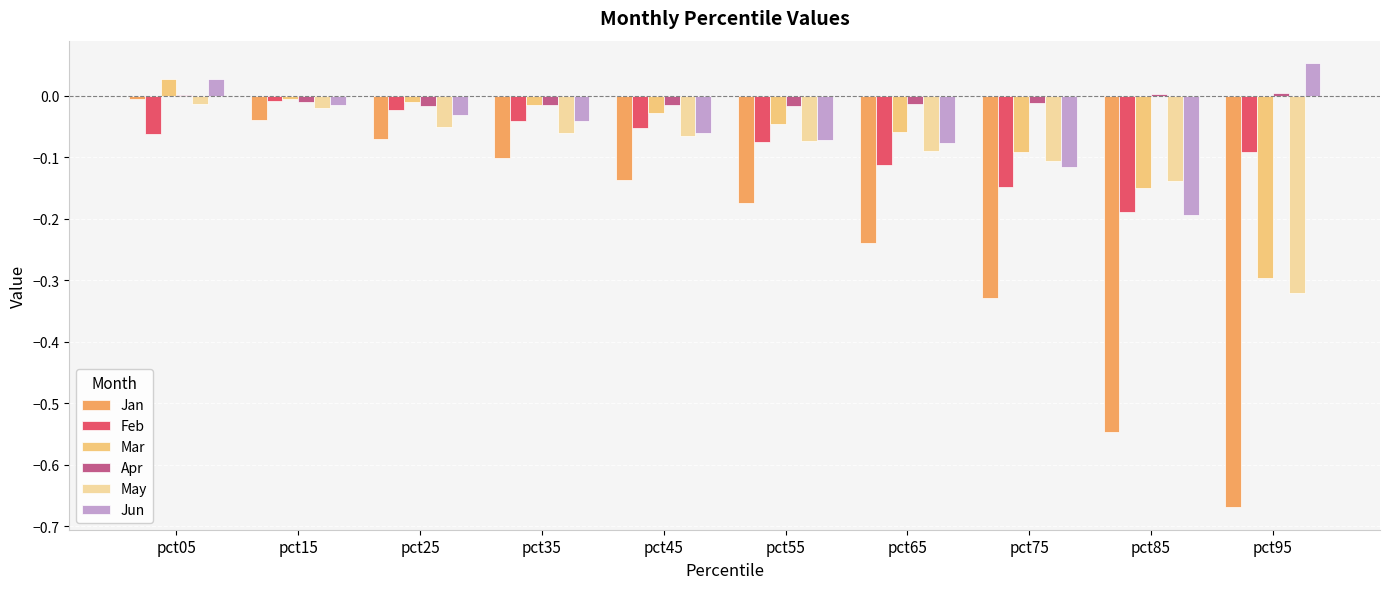

The Jun series shows -0.1 at pct45. True or false?

True